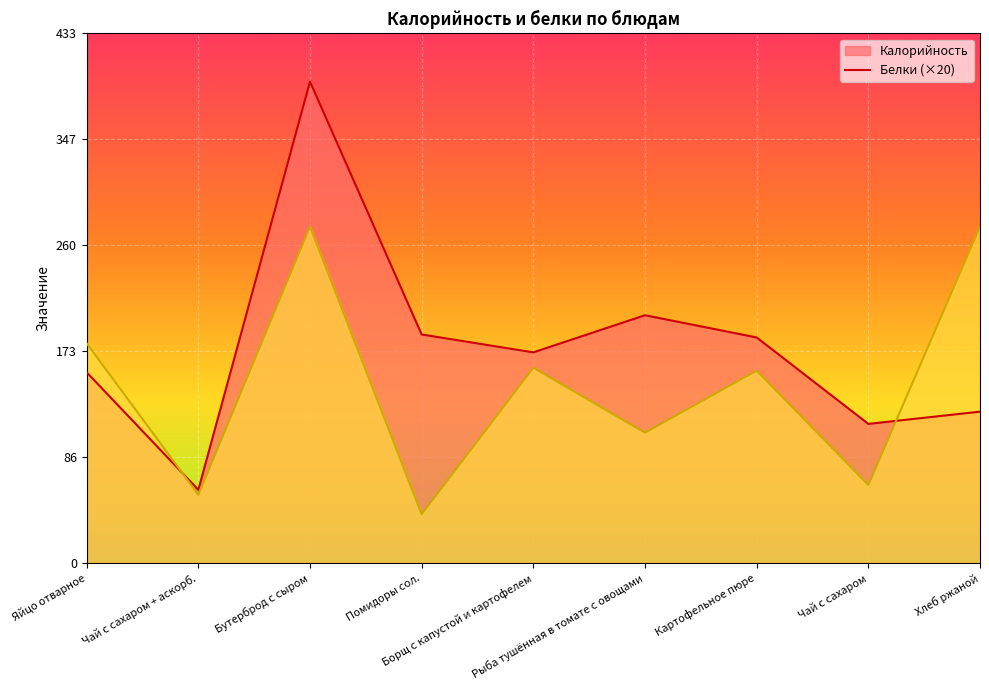

Count the number of data series in this chart.

2